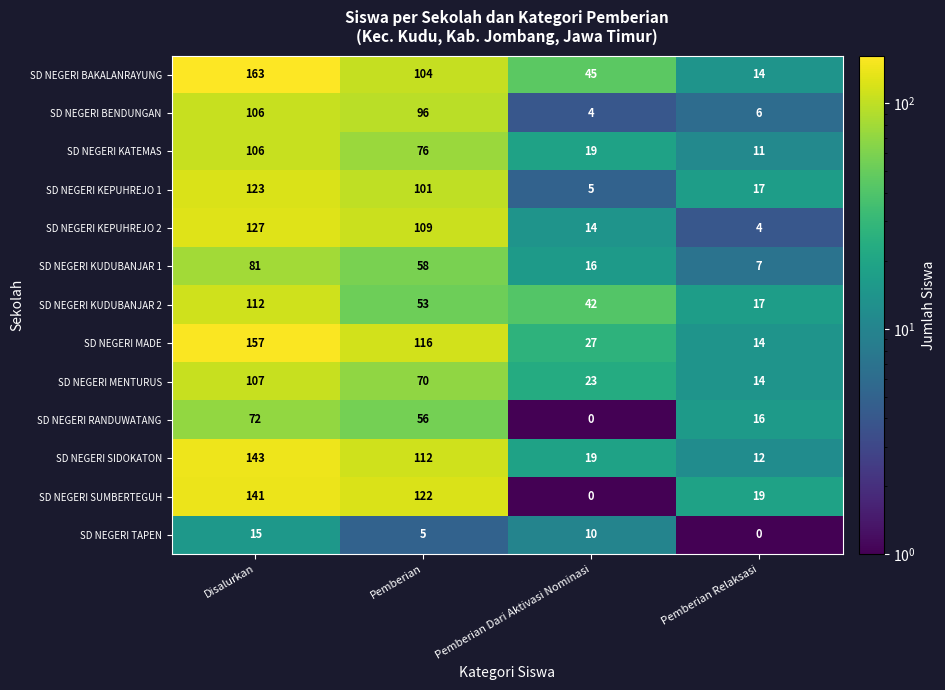

At which category is the sum across all series the highest?

Disalurkan